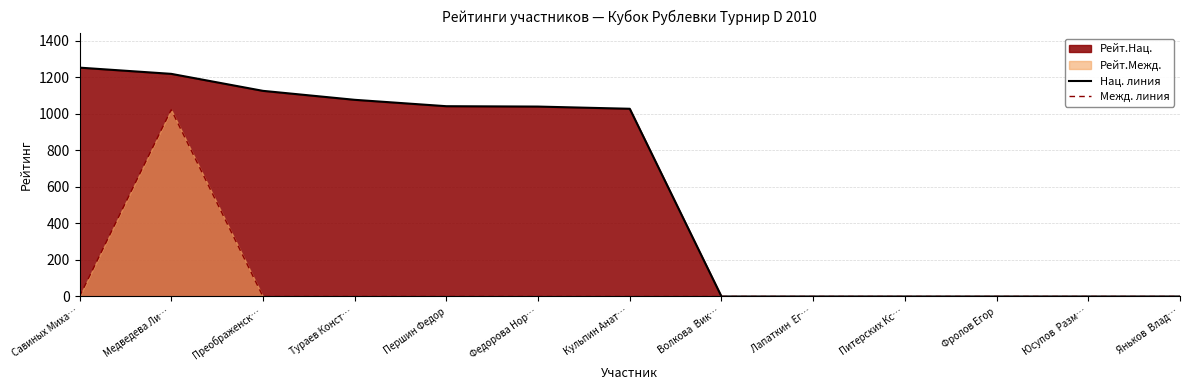

What is the average value of the Нац. линия series?

598